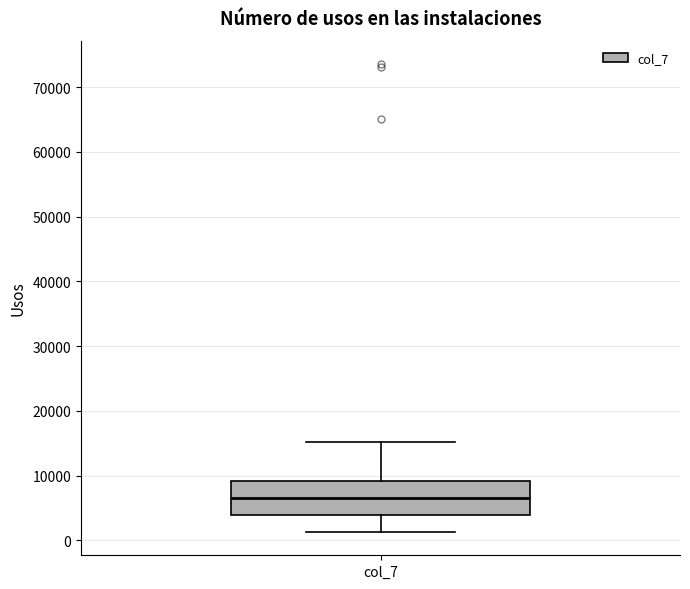

Read this box plot against the y-axis: the position of the median line, the range covered by the box, and the ends of both whiskers. The values are not printed on the chart, so give them approximately, as read against the axis.

median 7000, box 4000 to 9000, whiskers 1000 to 15000